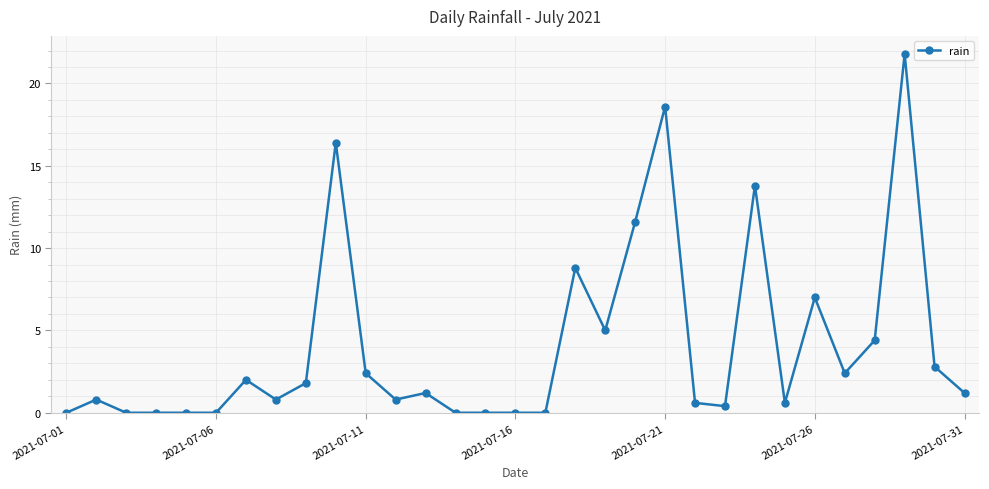

How many categories are shown in the chart?

31